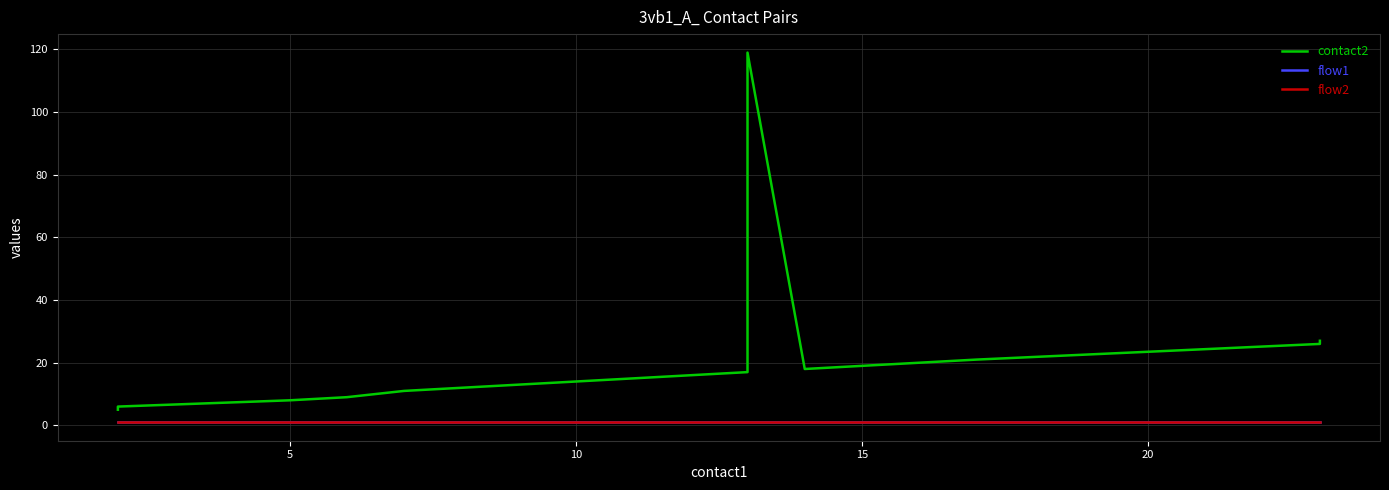

The flow1 series shows 1 at 16. True or false?

False